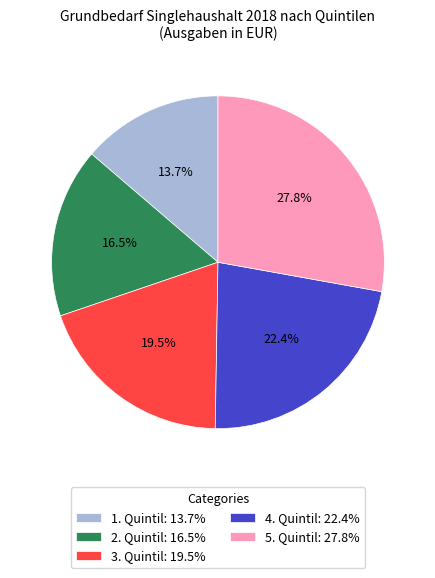

What percentage is the 4. Quintil slice, to the nearest percent?

22%